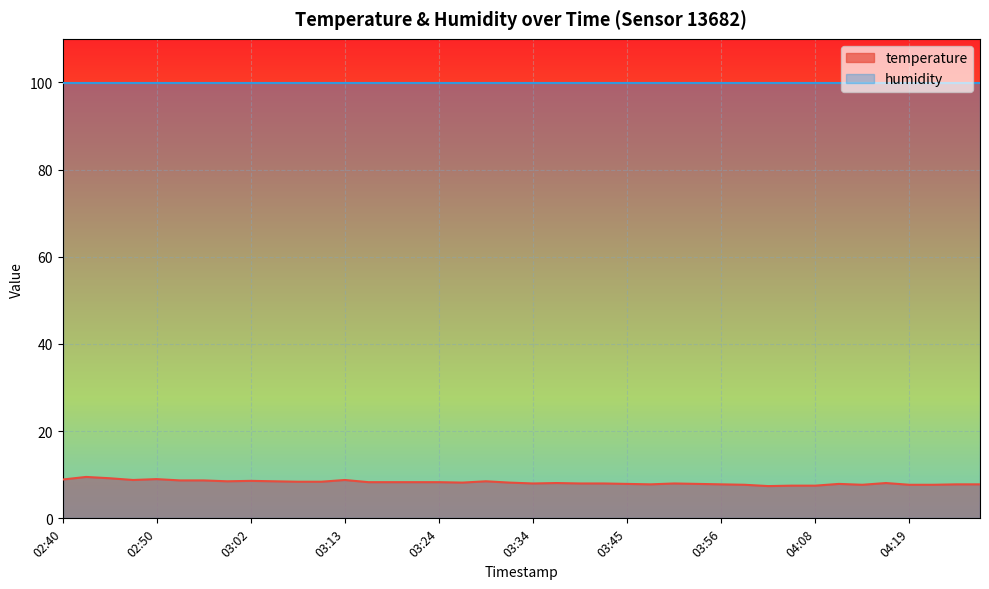

Rank the categories by value from lowest to highest.

04:02, 04:05, 04:08, 03:59, 04:13, 04:19, 04:22, 03:48, 03:56, 04:24, 04:27, 03:45, 03:53, 04:10, 03:34, 03:39, 03:42, 03:51, 03:36, 04:16, 03:26, 03:31, 03:16, 03:19, 03:21, 03:24, 03:07, 03:10, 02:59, 03:05, 03:29, 03:02, 02:53, 02:56, 02:48, 03:13, 02:40, 02:50, 02:45, 02:42